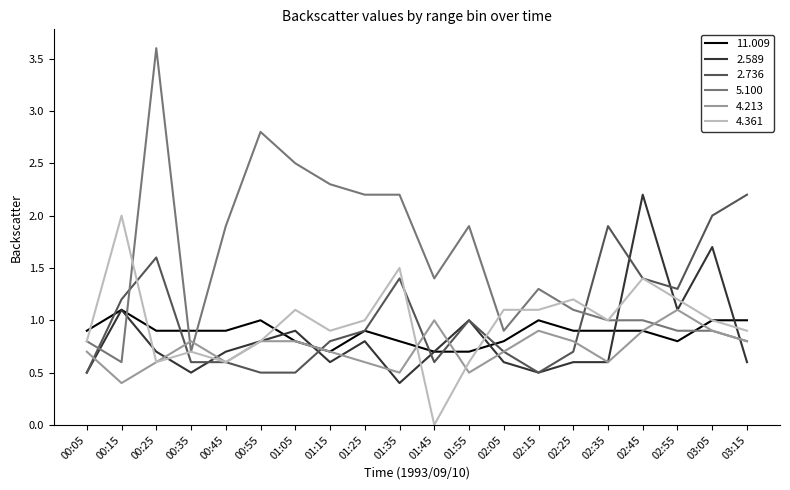

How many times do 5.100 and 11.009 cross each other?

4